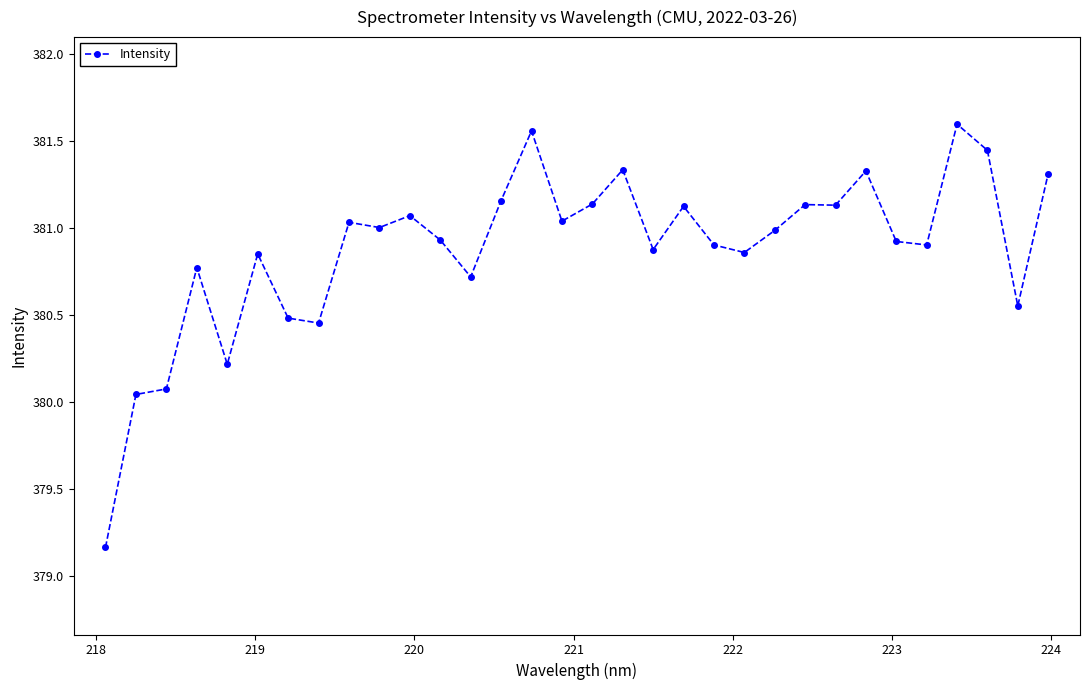

What is the difference between the maximum and minimum values?

2.4